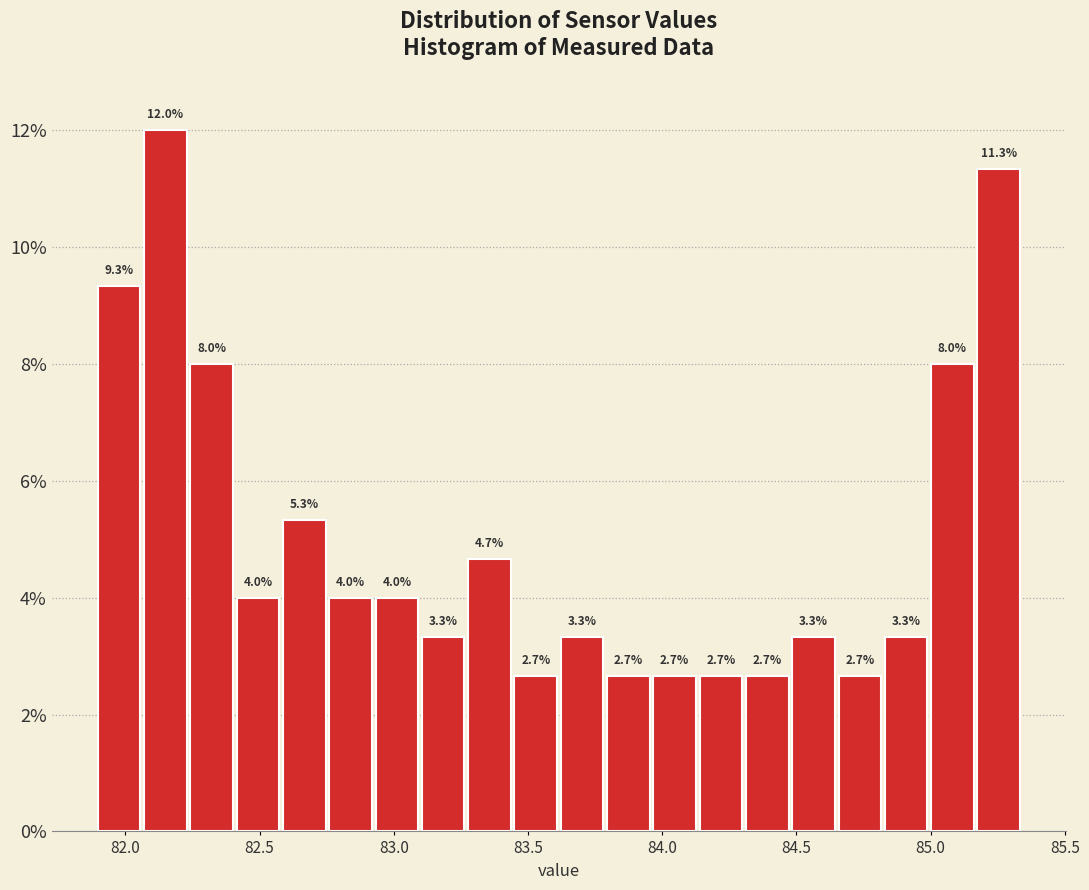

Around what value on the x-axis is the tallest bar? Give the approximate position of its centre, as read against the axis.

82.15